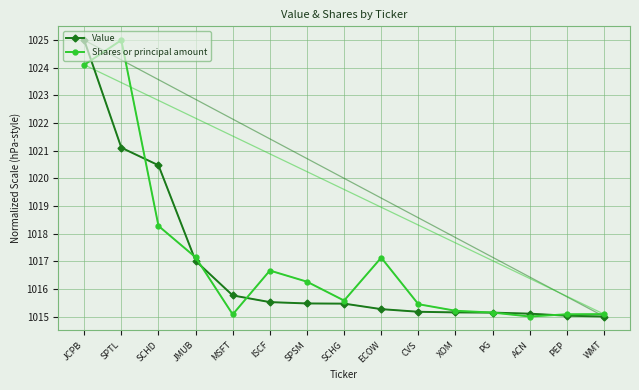

What are all the series names shown in the legend?

Value, Shares or principal amount